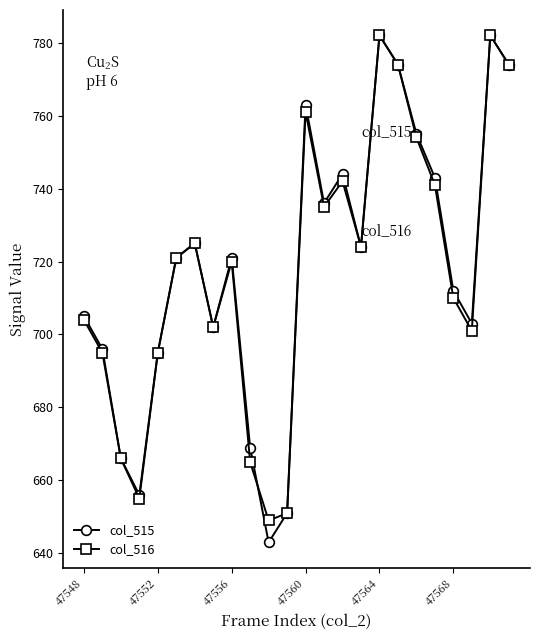

What is the value of the col_515 point at the 14th from the left?

736